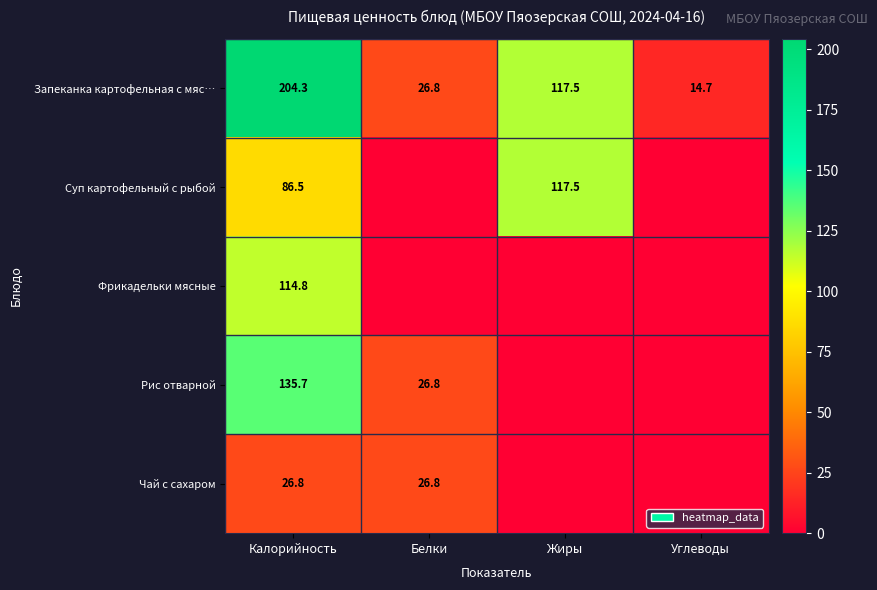

What is the sum of the Запеканка картофельная с мяс… values at Жиры and Углеводы?

132.2